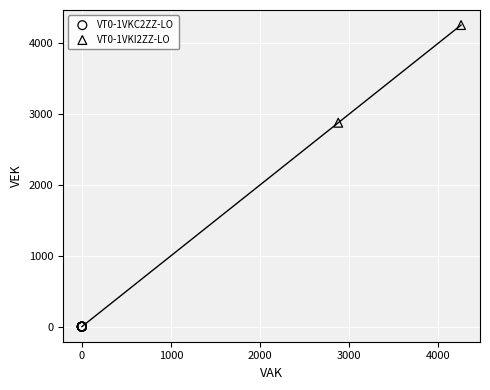

What are all the series names shown in the legend?

VT0-1VKC2ZZ-LO, VT0-1VKI2ZZ-LO